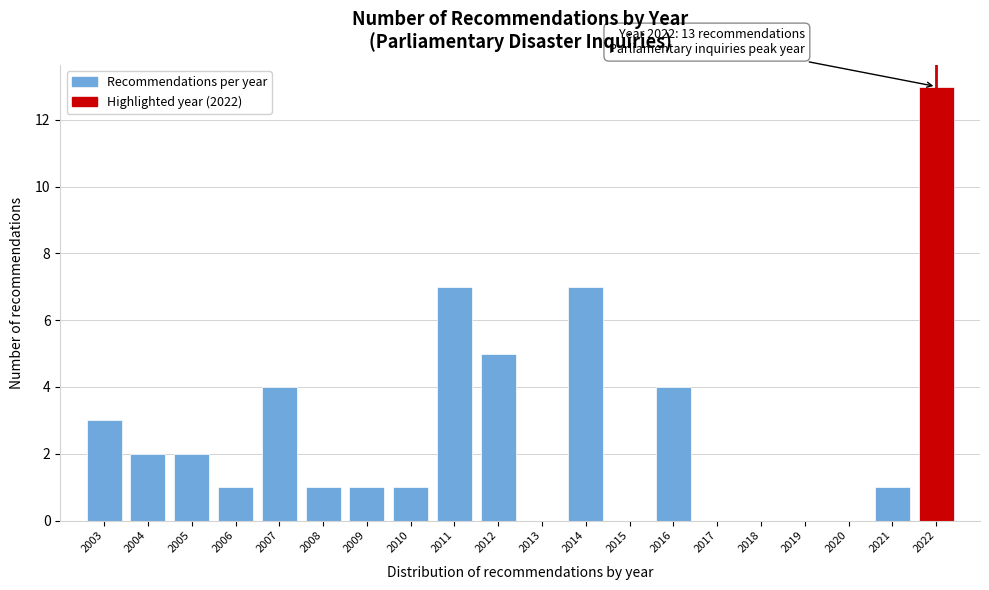

Over which range of the x-axis is the bar tallest?

2021.5 to 2022.5